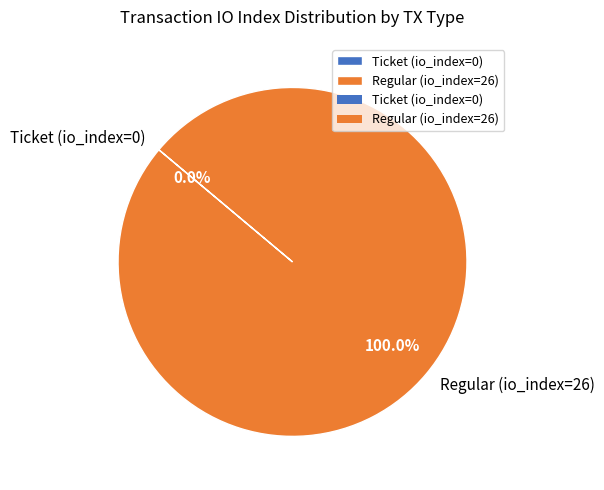

Is it true that Ticket (io_index=0) is 0% of the pie?

True